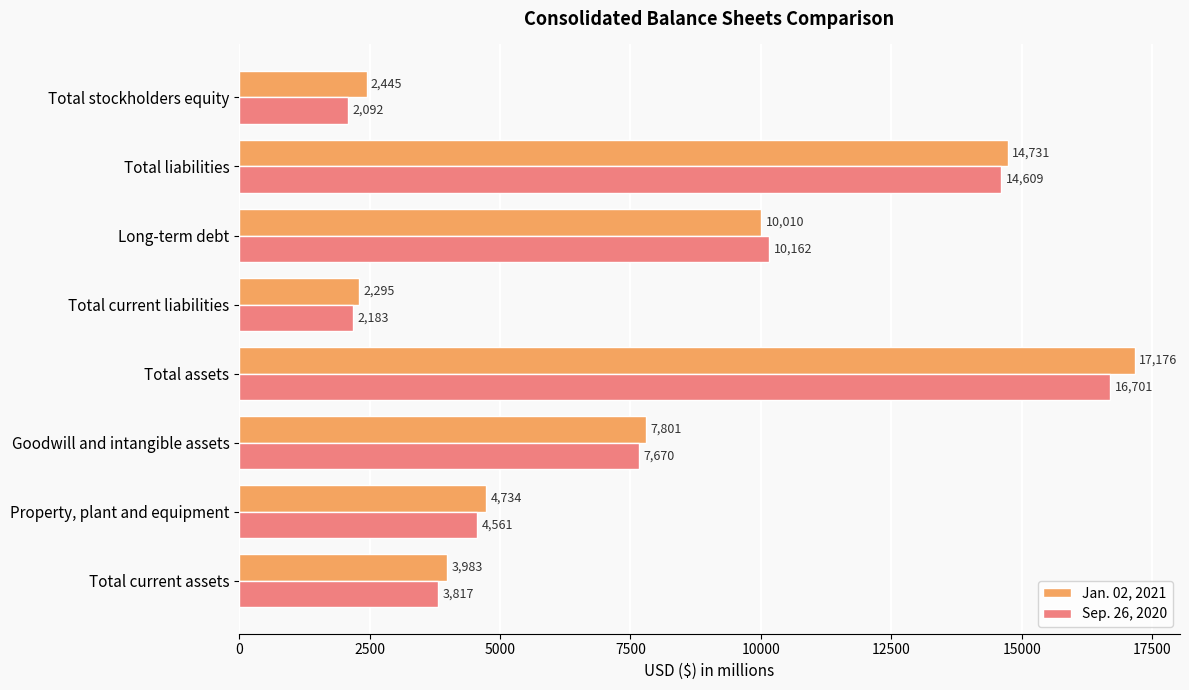

What is the difference between the Jan. 02, 2021 values at Long-term debt and Property, plant and equipment?

5276